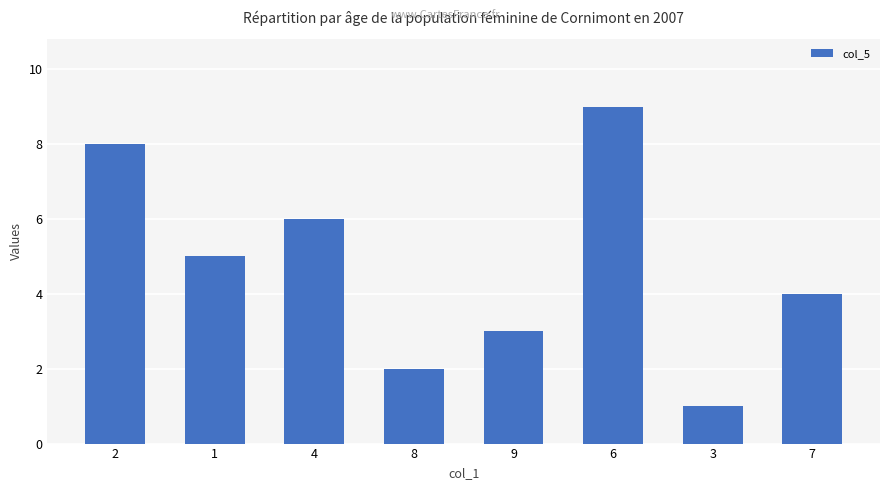

Reading right to left, list all the values displayed in this chart.

4	1	9	3	2	6	5	8